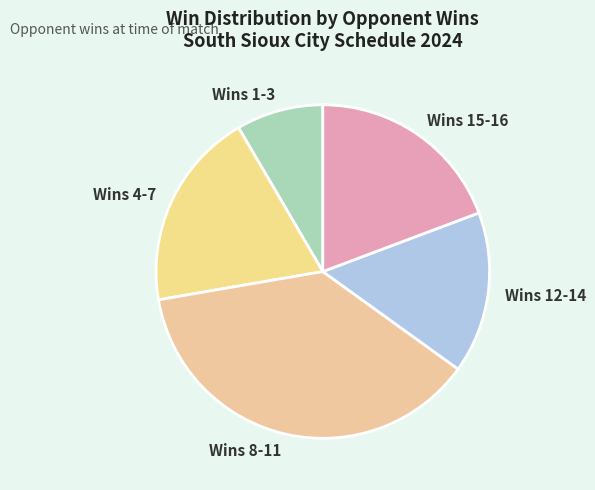

Approximately how many times larger is the value at Wins 15-16 compared to Wins 4-7?

1.0